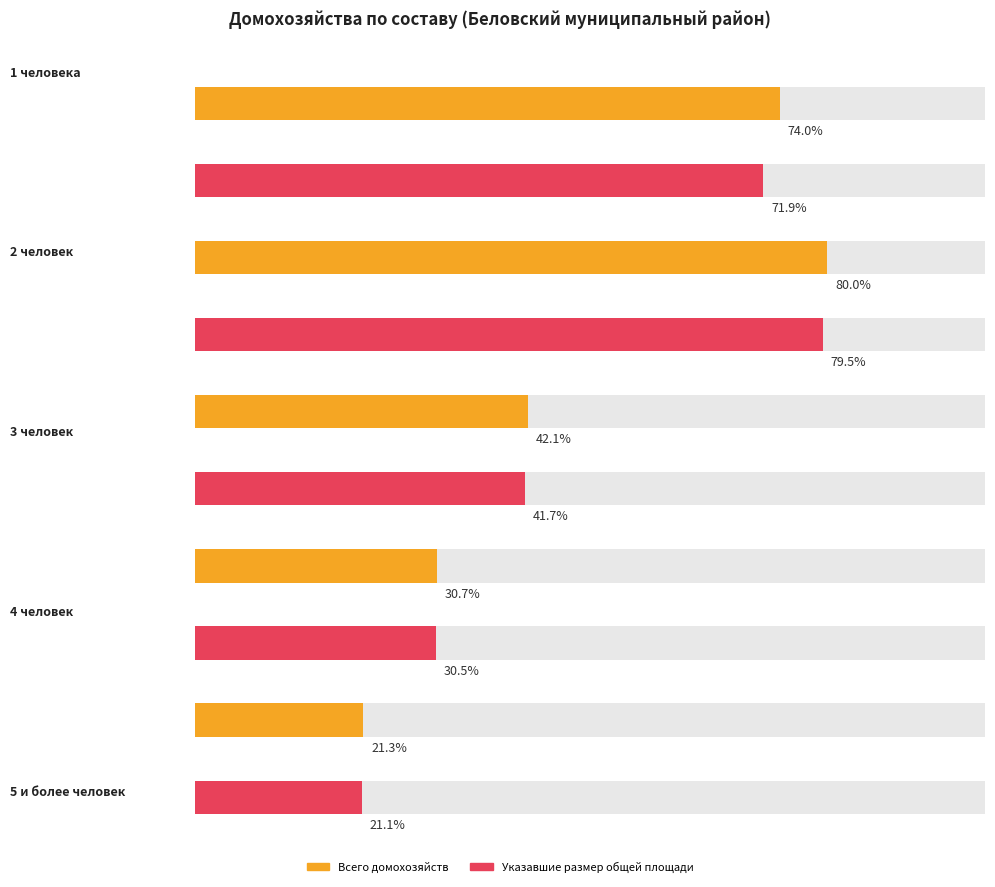

The value of Всего домохозяйств at 3 человек is 1823. True or false?

False